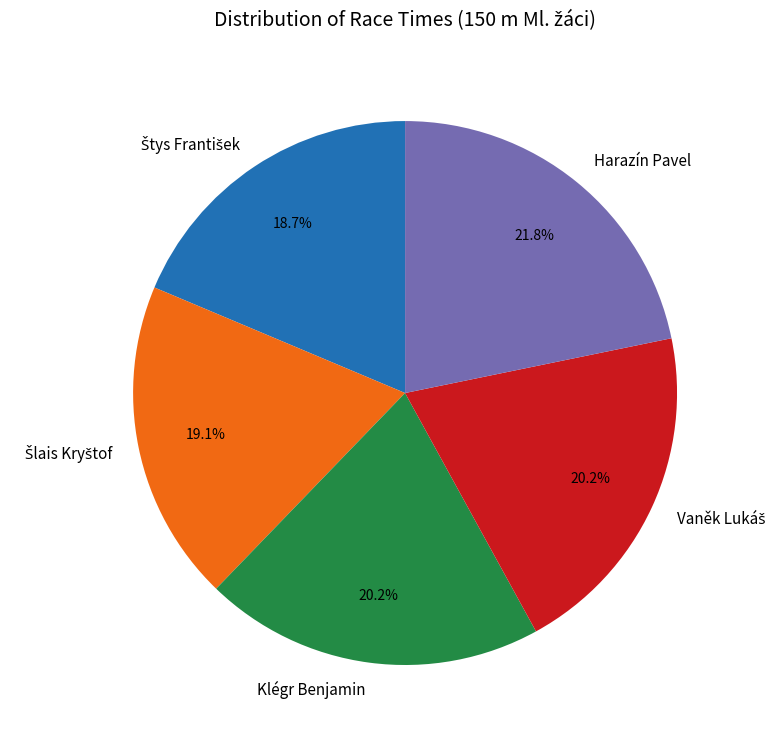

What portion of the pie excludes Klégr Benjamin?

79.8%